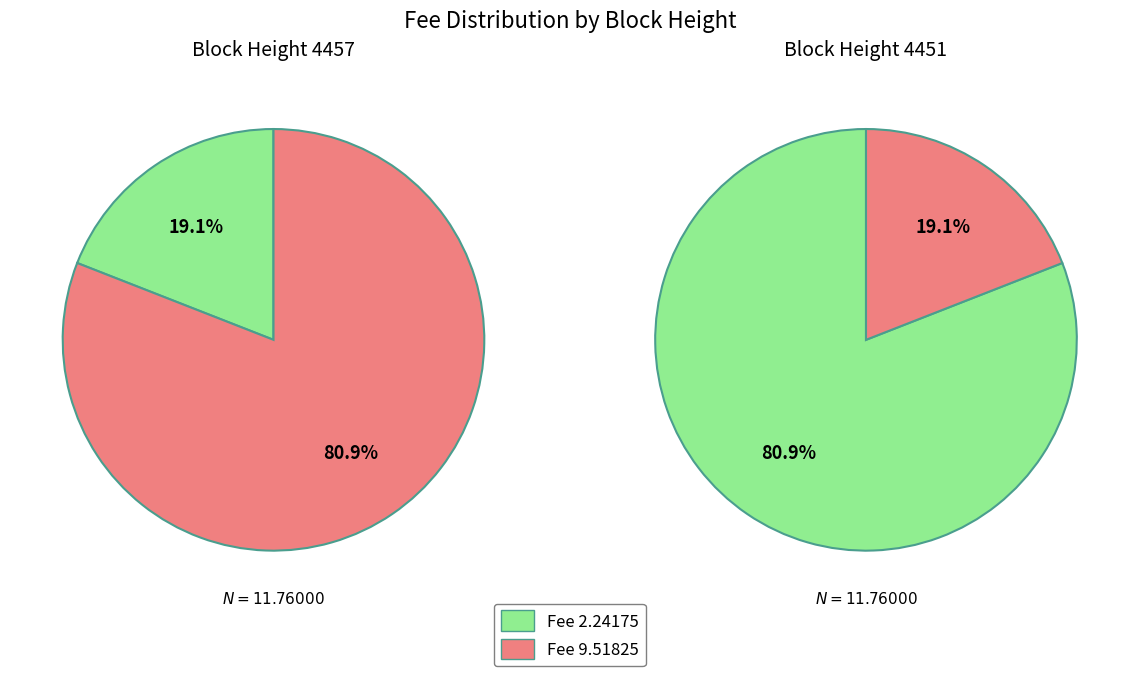

True or false: 4457 accounts for 10% of the total.

False